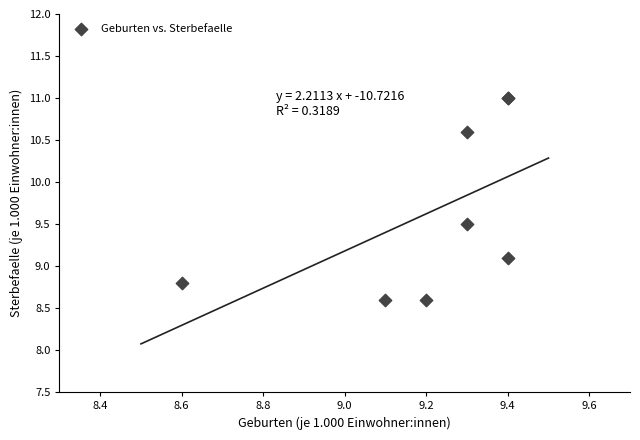

What Y value in the scatter plot is closest to 9?

9.1